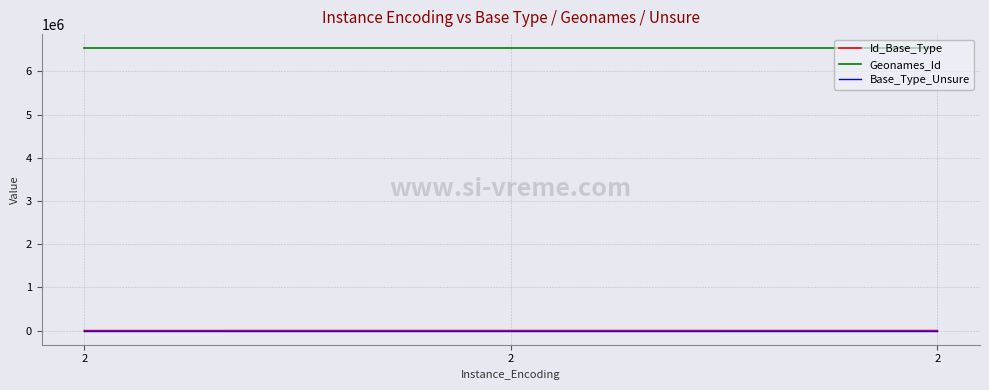

Reading left to right, extract all data points from this chart.

Id_Base_Type: 2=352	2=665	2=839
Geonames_Id: 2=6536015	2=6536015	2=6536015
Base_Type_Unsure: 2=0	2=0	2=0